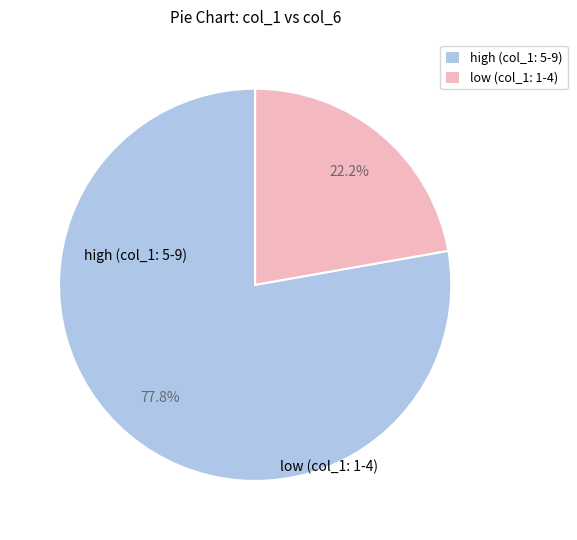

Count the number of slices in the pie.

2